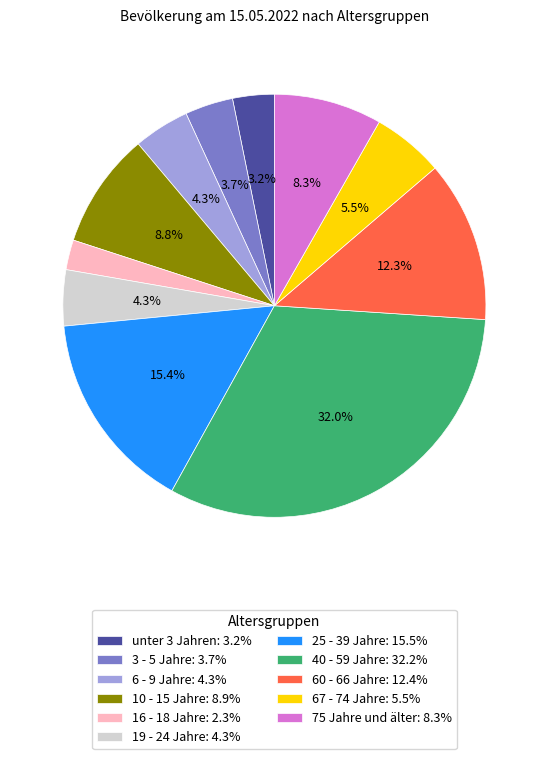

Which has a higher value, 67 - 74 Jahre: 5.5% or 60 - 66 Jahre: 12.4%?

60 - 66 Jahre: 12.4%